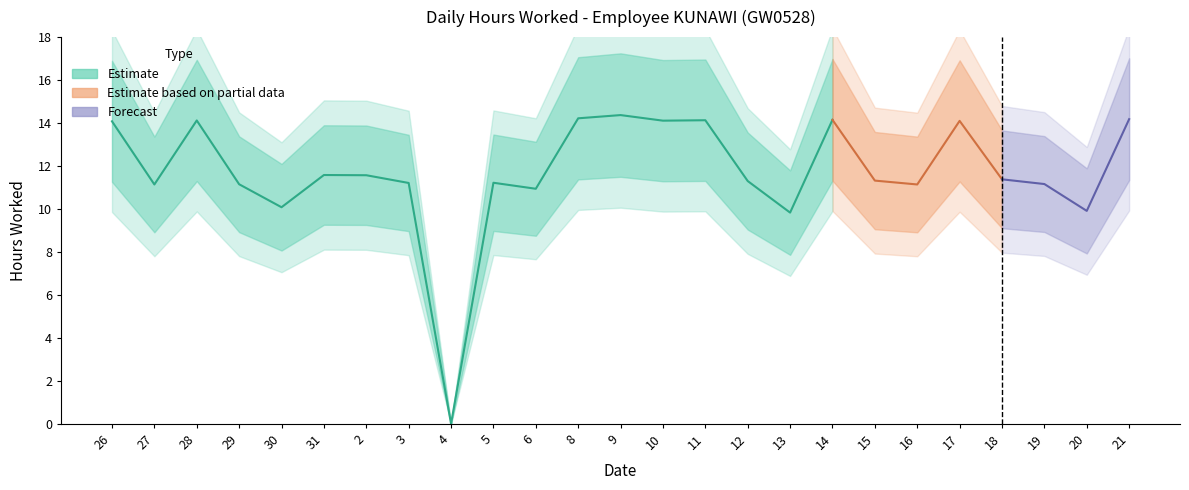

What is the change in value from 2 to 20?

-1.7